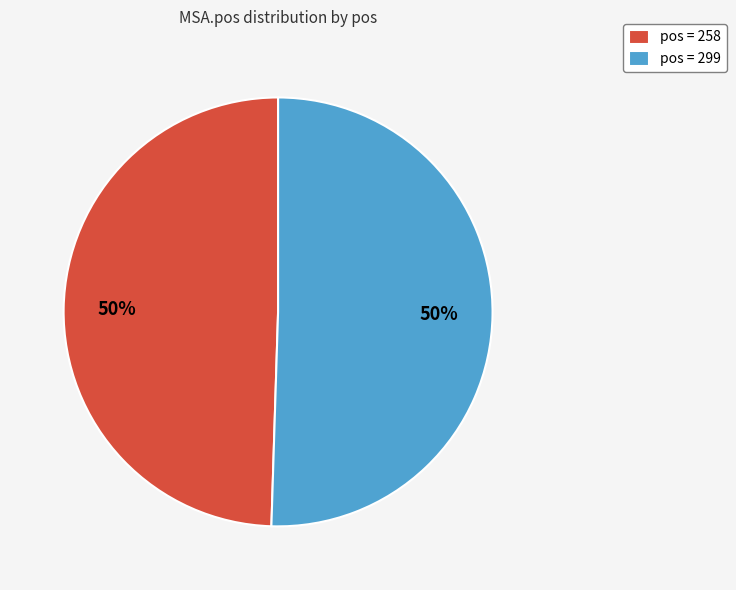

How many segments does this pie chart have?

2